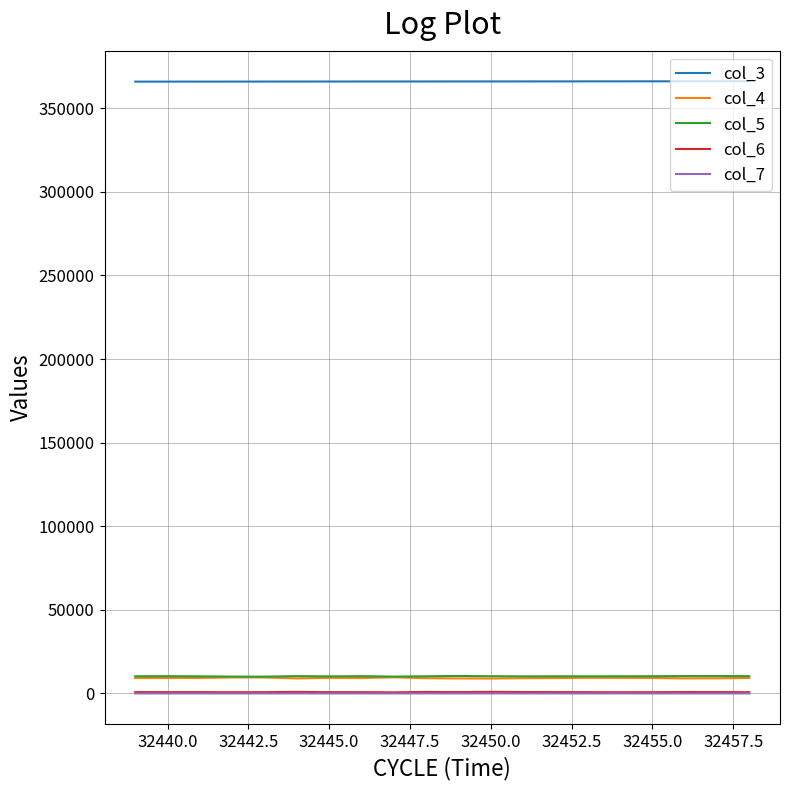

True or false: col_7 and col_3 intersect in this chart.

False